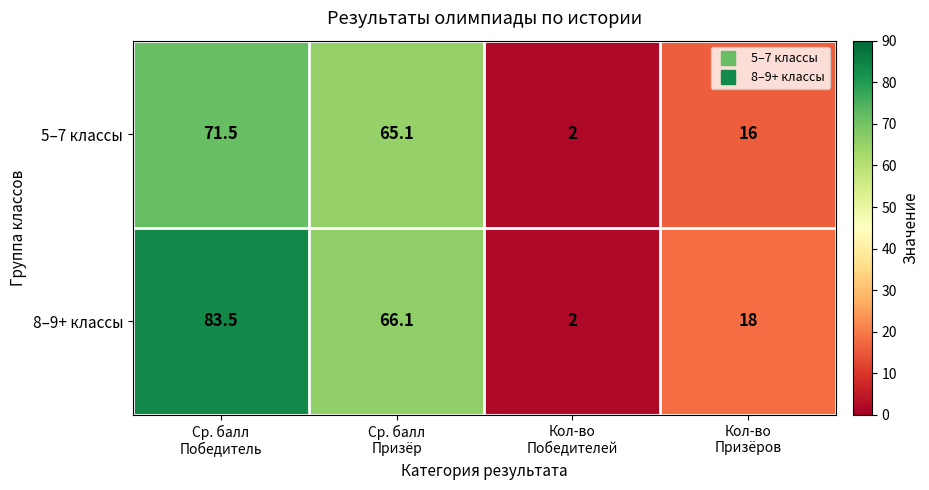

Rank the series by their average value, from lowest to highest.

5–7 классы, 8–9+ классы